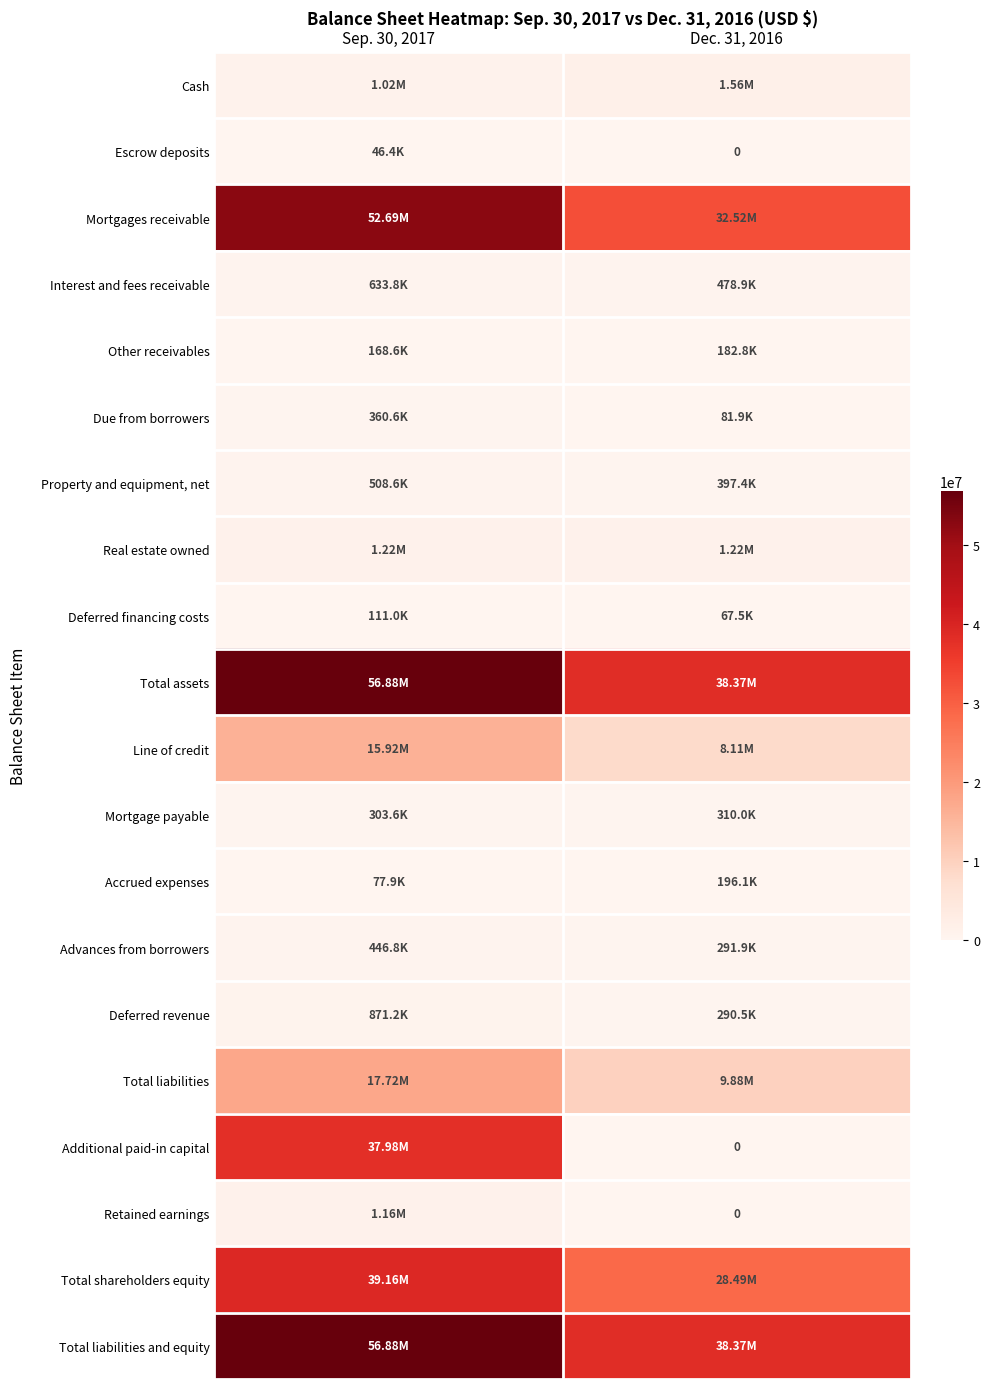

At which label is Interest and fees receivable closest to 556367?

Sep. 30, 2017